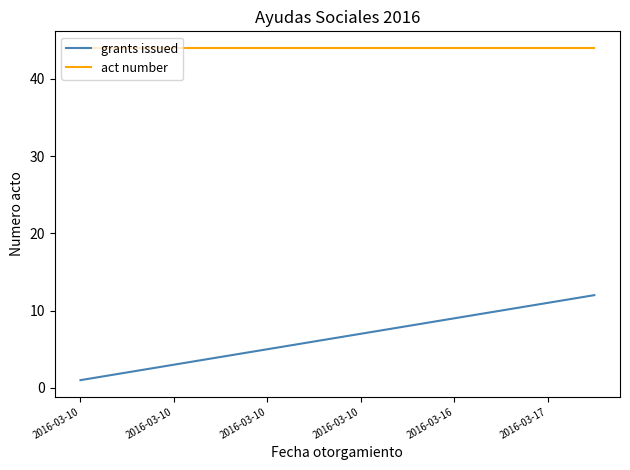

Which series has the largest total across all categories?

act number